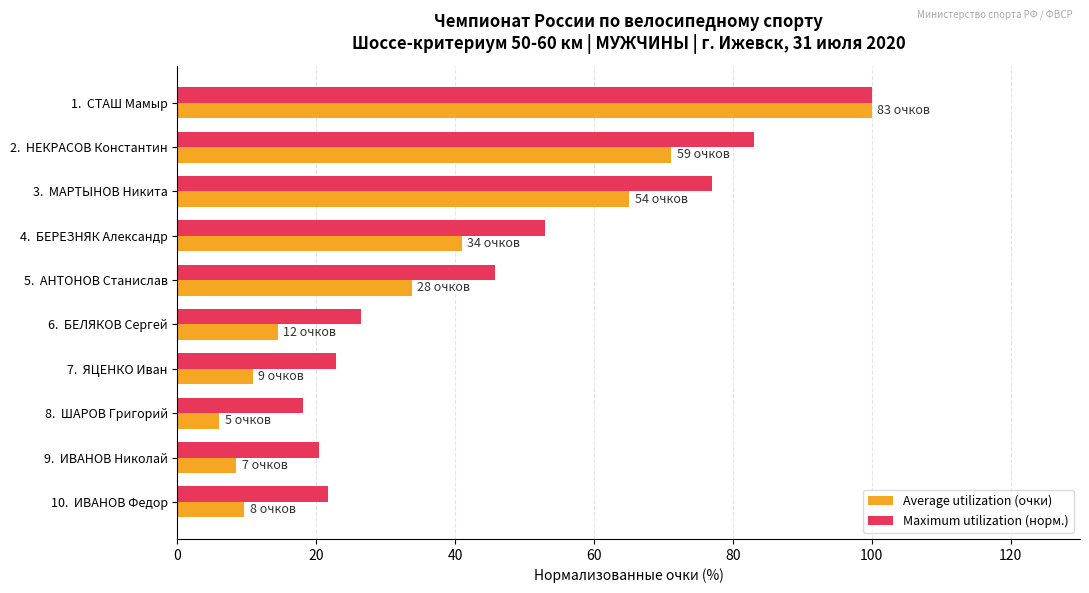

At how many categories does at least one series exceed 81?

2